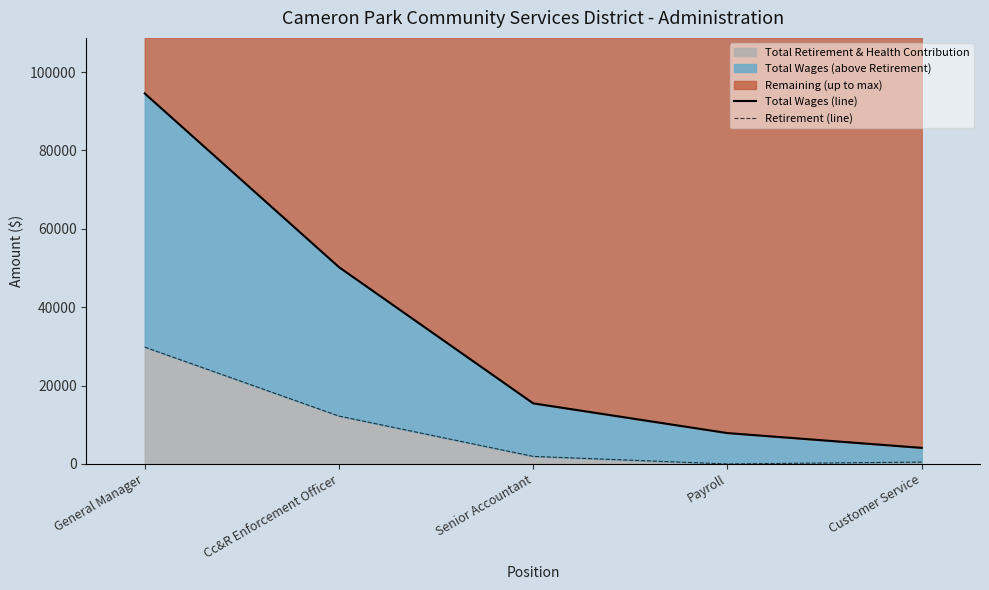

Which category has the highest value in the Total Retirement & Health Contribution series?

General Manager